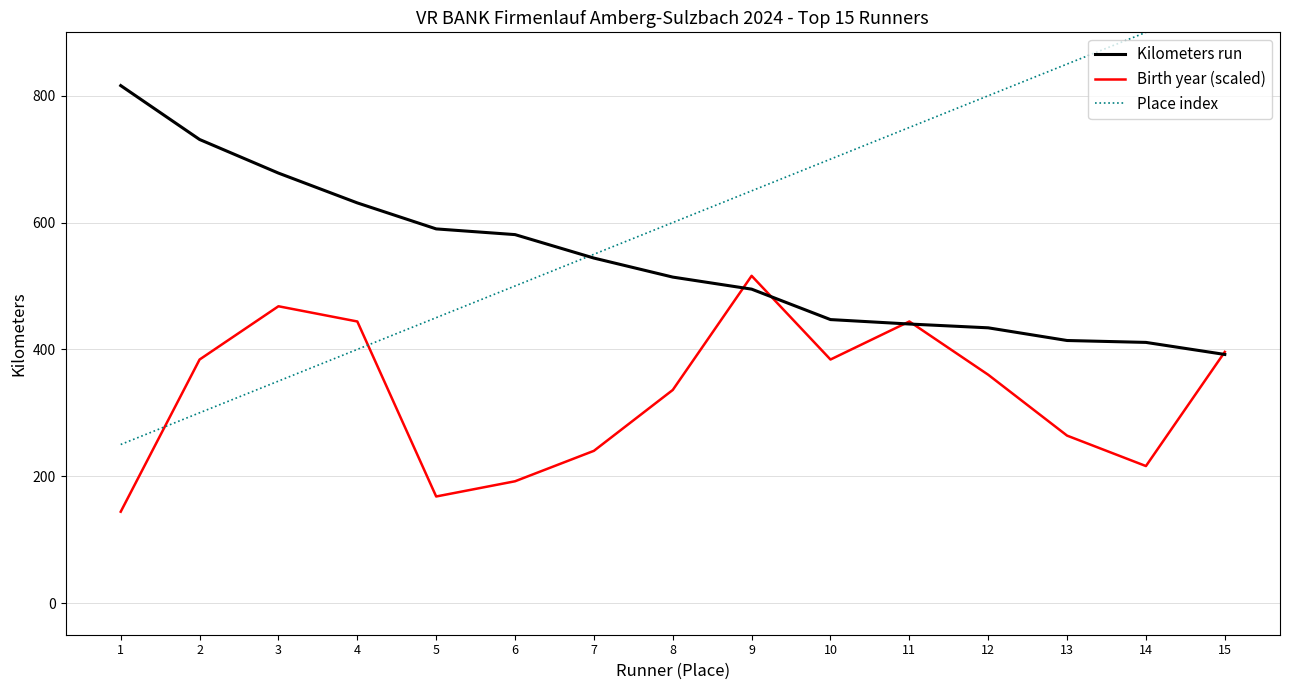

What is the difference between the Kilometers run values at 3 and 8?

164